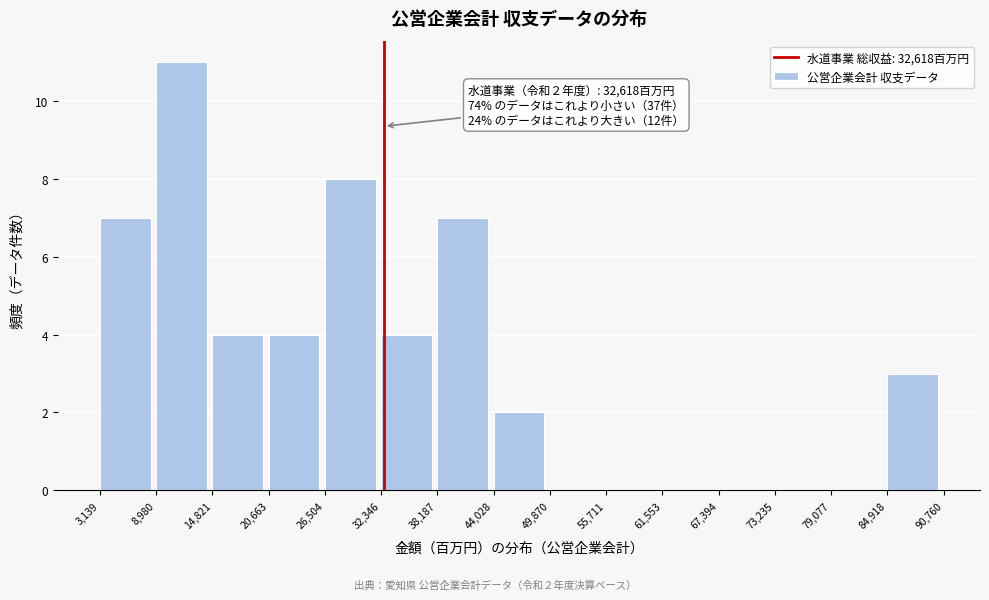

Which range on the x-axis has the tallest bar?

8,980 to 14,821